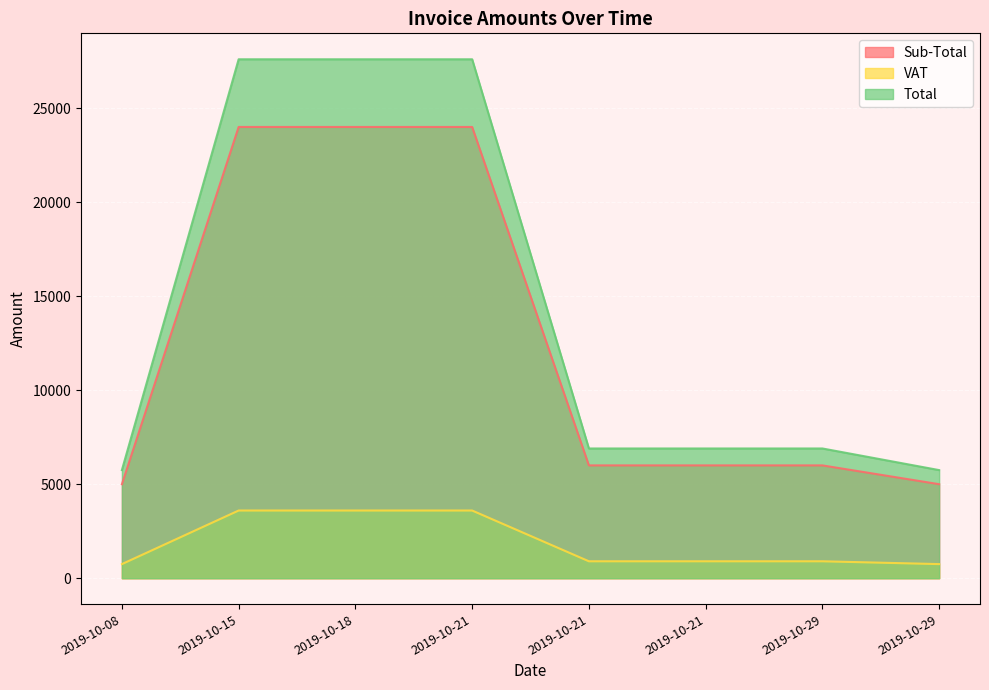

List the series in order of their peak value, lowest first.

VAT, Sub-Total, Total